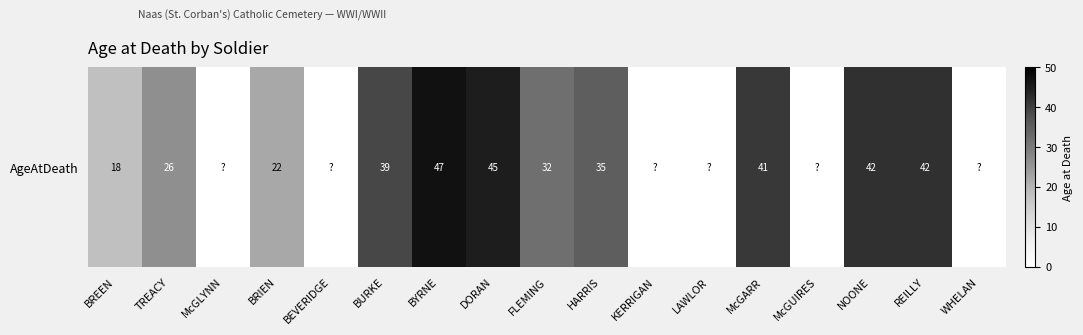

At which label is the value closest to 23?

BRIEN